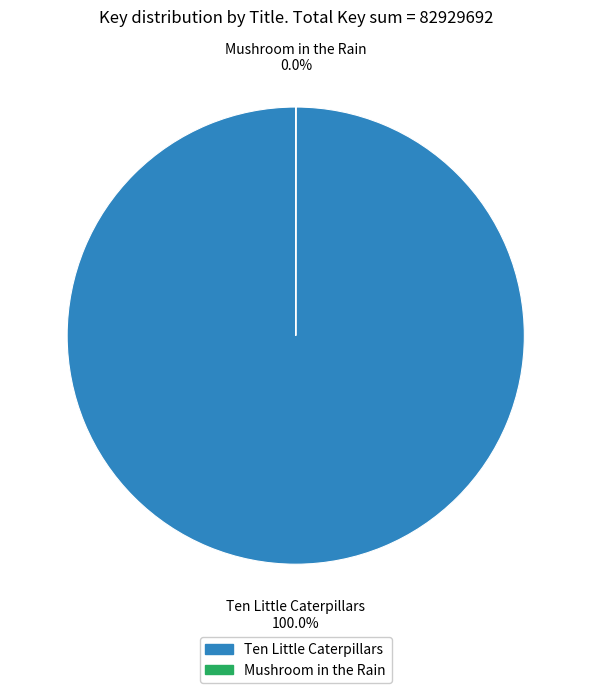

Count the number of slices in the pie.

2